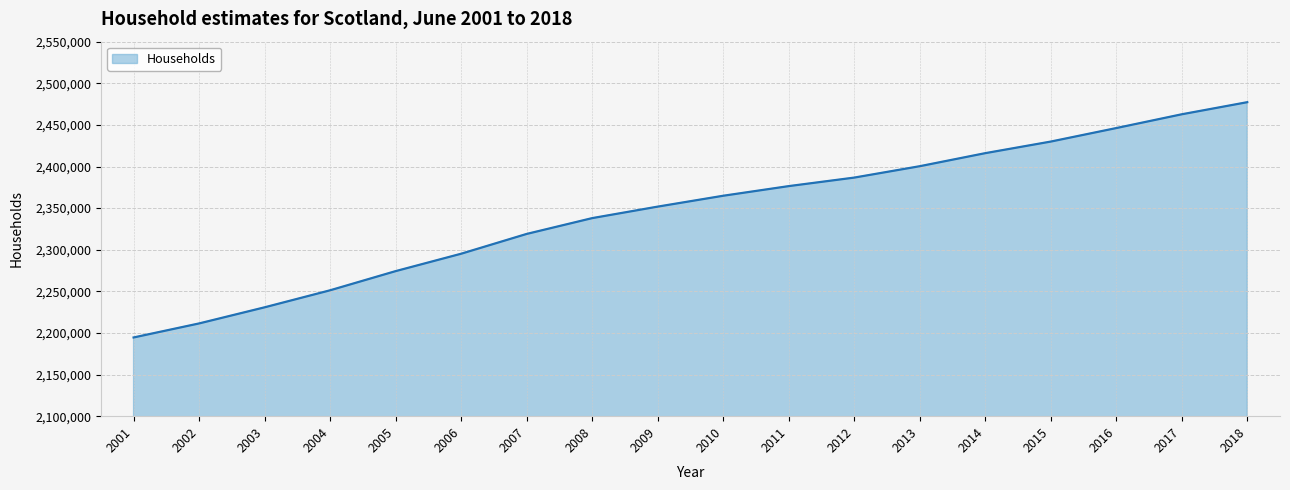

What is the change in value from 2005 to 2016?

+171888.0